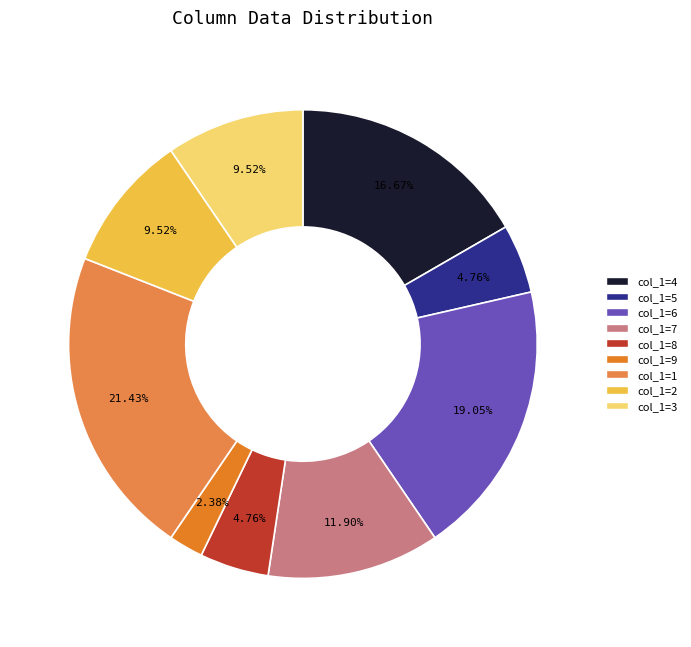

Is there any slice that represents more than half of the pie?

No